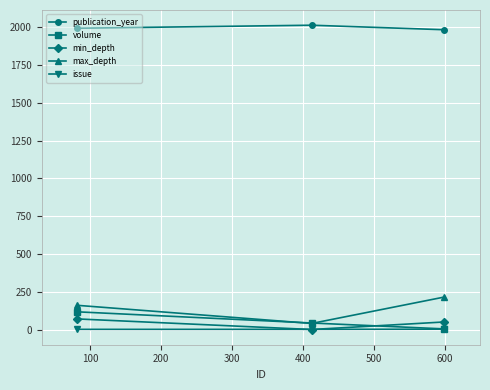

What is the maximum value shown in the chart?

2013